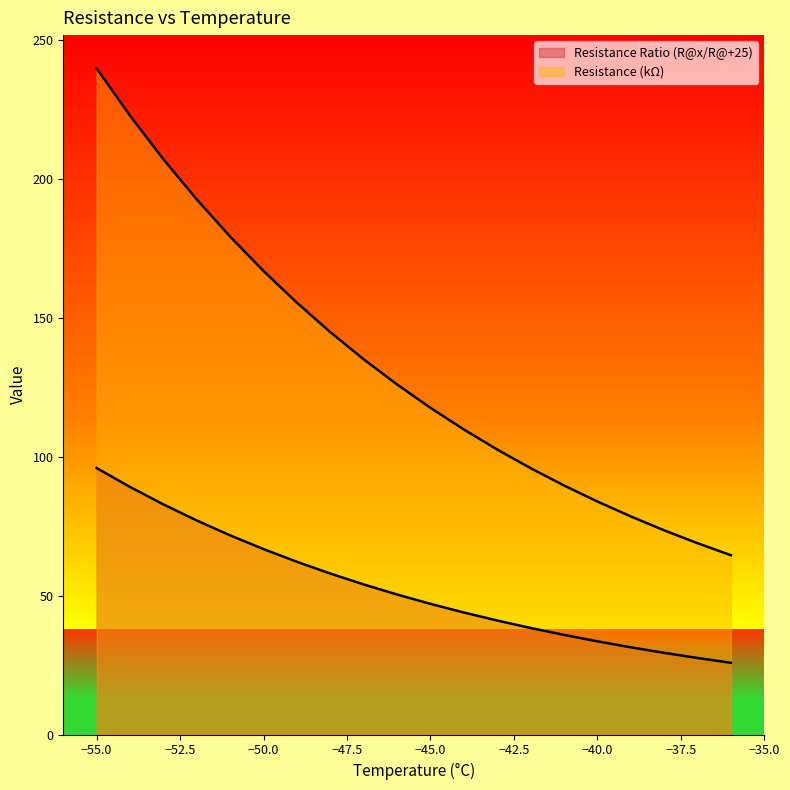

What is the difference between the maximum and minimum values in the Resistance Ratio (R@x/R@+25) series?

70.1